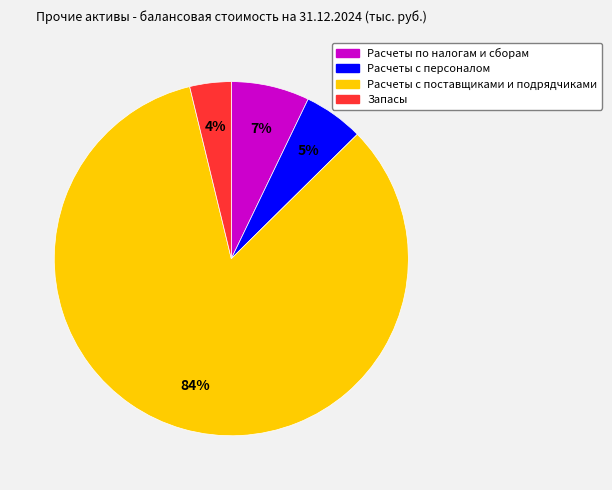

True or false: Расчеты с персоналом accounts for 5% of the total.

True